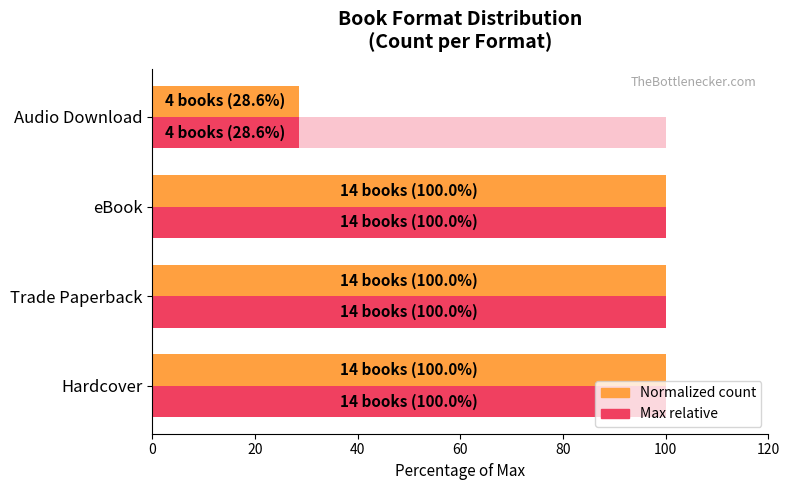

How many distinct data groups are displayed?

3